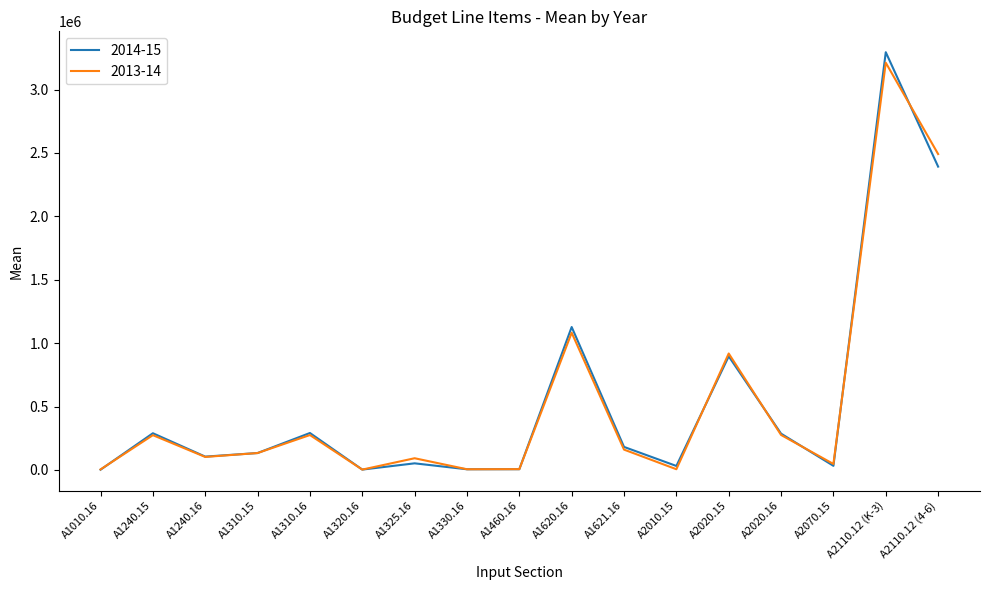

After their last crossing, which series has the higher values: 2014-15 or 2013-14?

2013-14